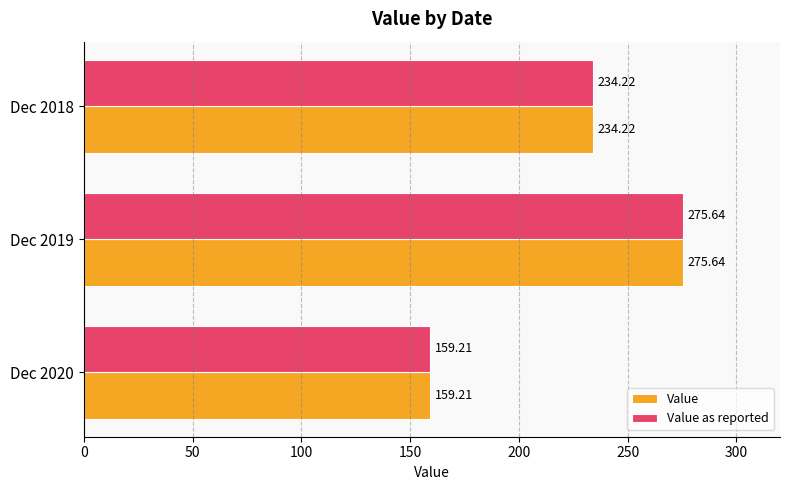

At which category is the sum across all series the highest?

Dec 2019